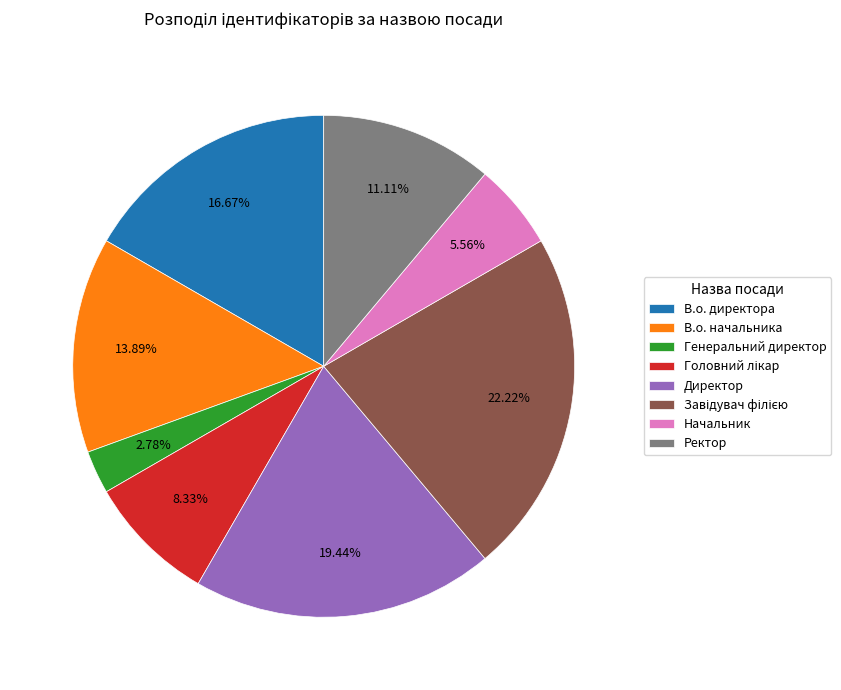

What is the ratio of the value at Начальник to the value at Генеральний директор?

2.0